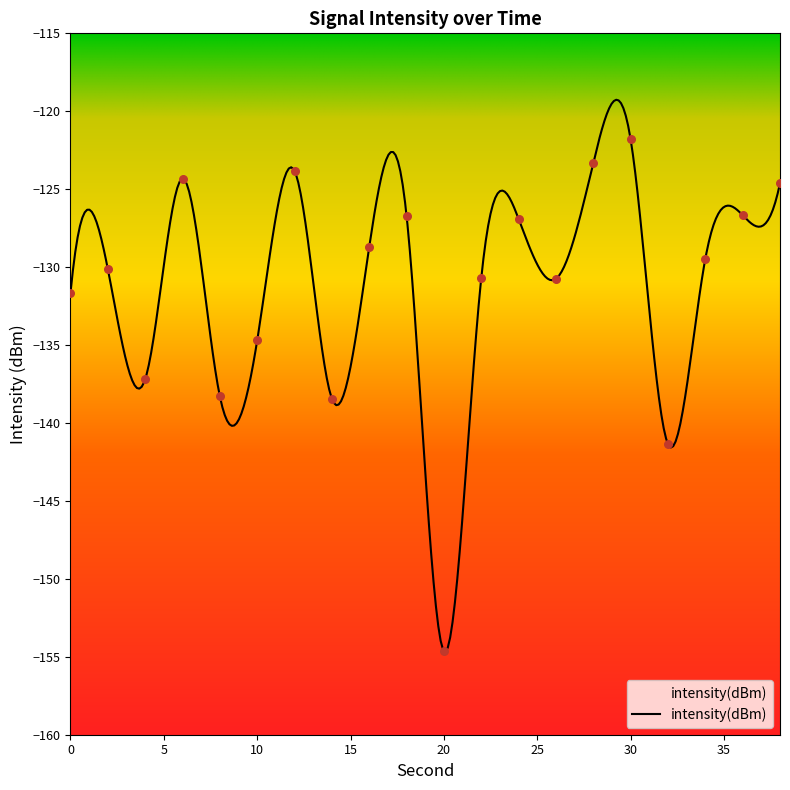

What is the change in value from 8 to 20?

-16.4